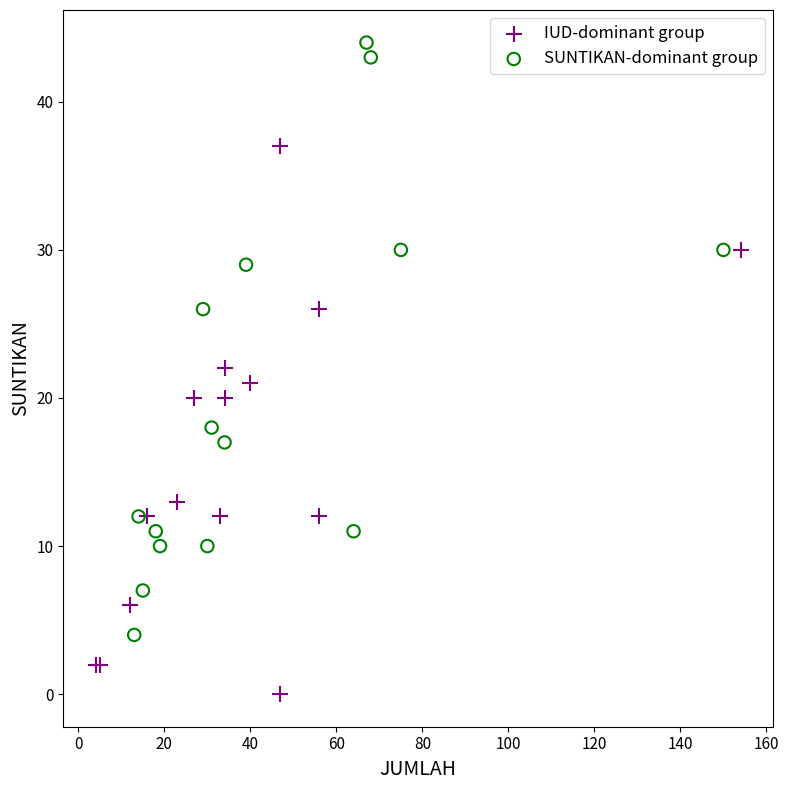

What are all the series names shown in the legend?

IUD-dominant group, SUNTIKAN-dominant group